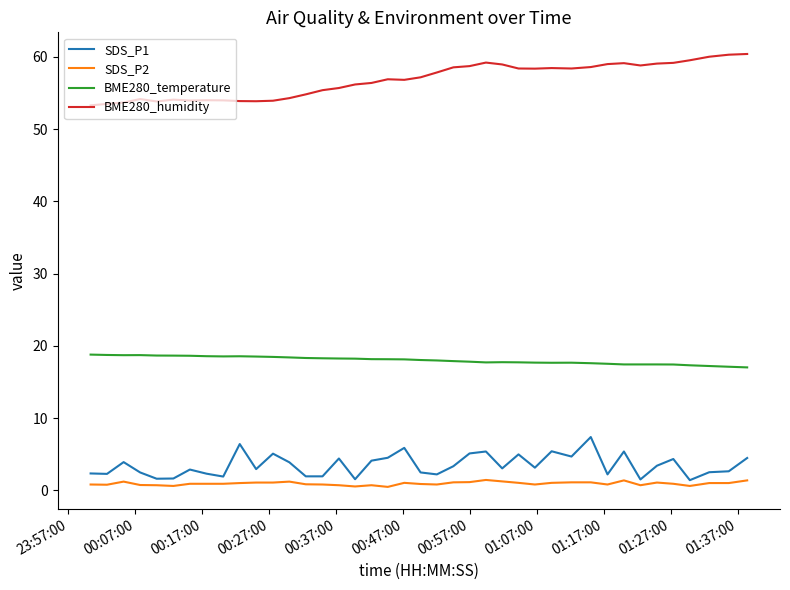

What is the greatest value displayed?

60.4